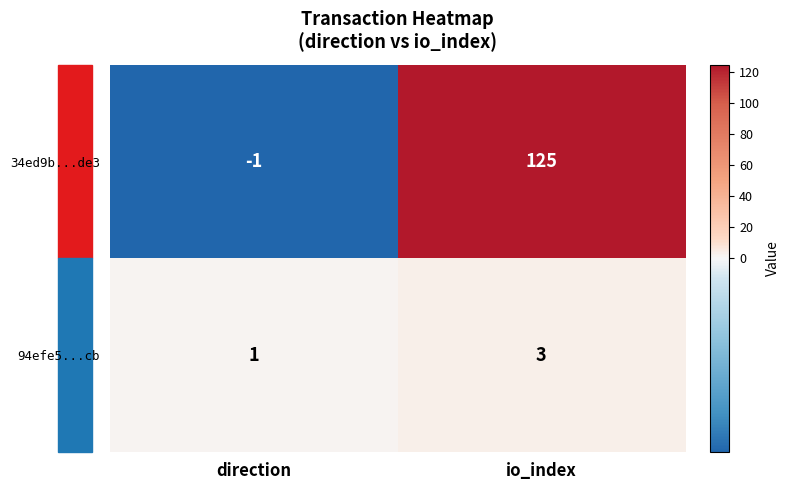

What is the sum of all 94efe5...cb values?

4